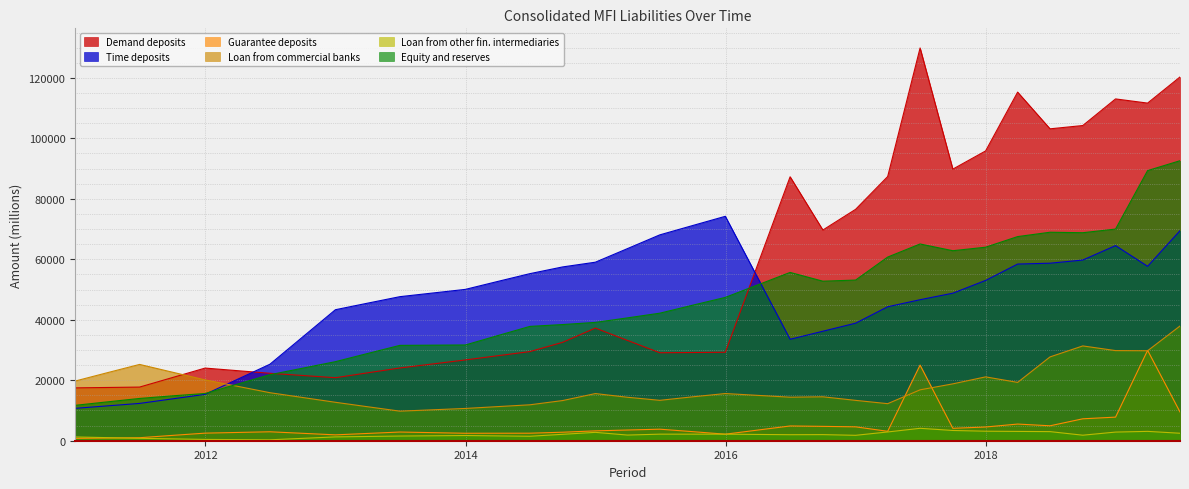

What is the value of the Equity and reserves point at the 24th from the left?

52761.0